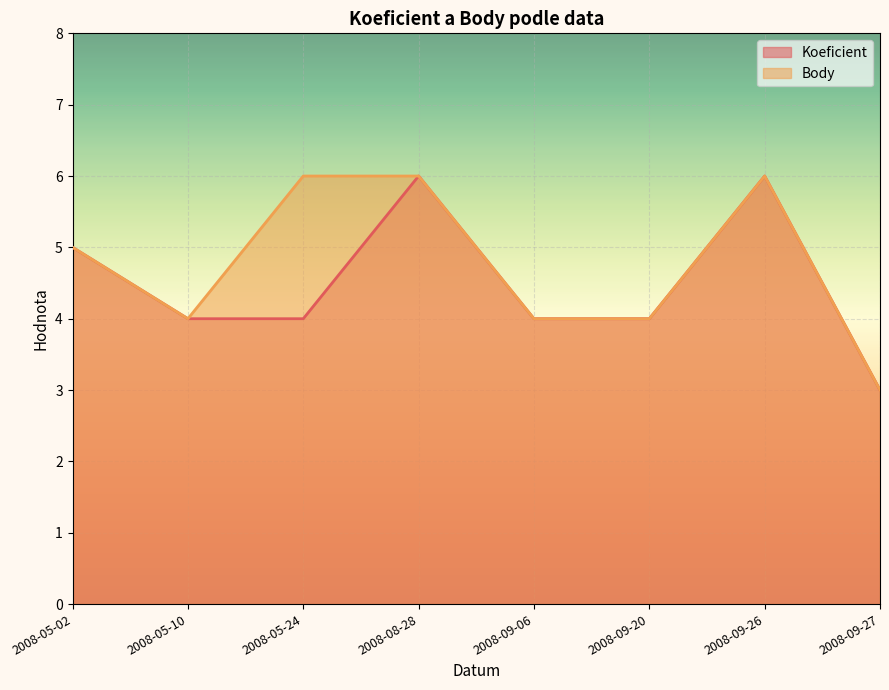

Which label corresponds to the smallest value in the chart?

2008-09-27